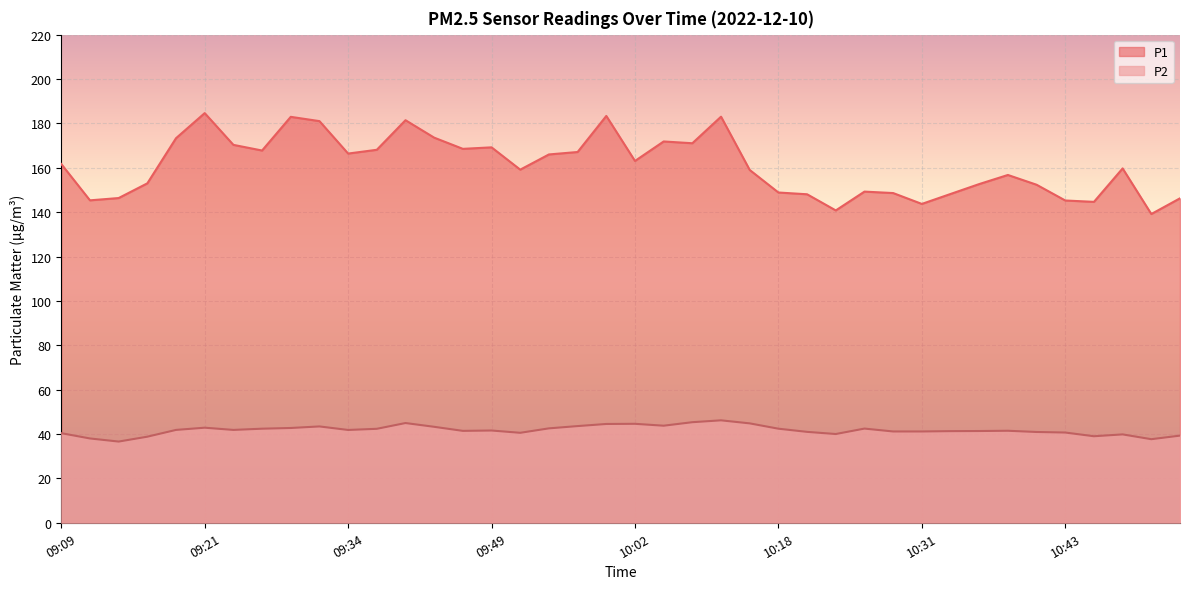

What is the difference between the maximum and second lowest values in the P1 series?

43.9